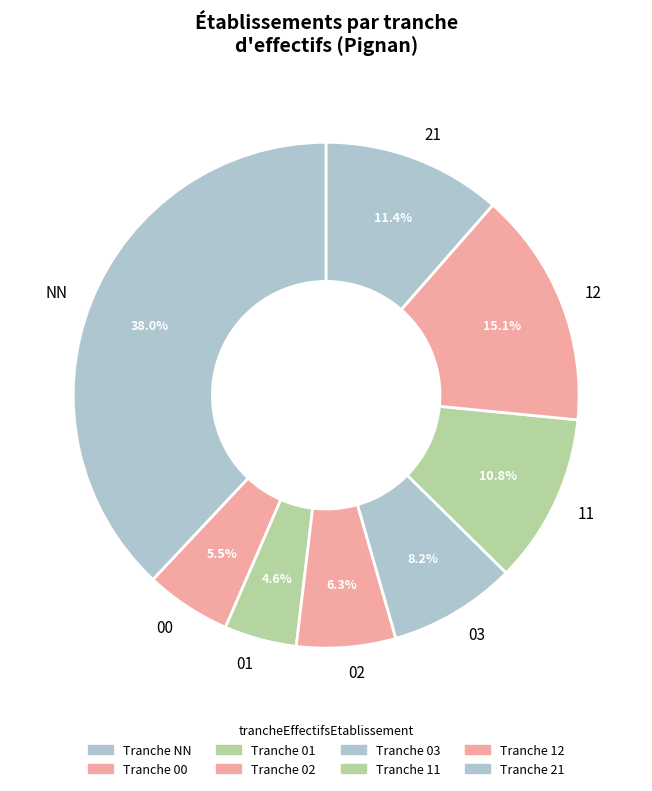

Does 03 account for over 50% of the chart?

No